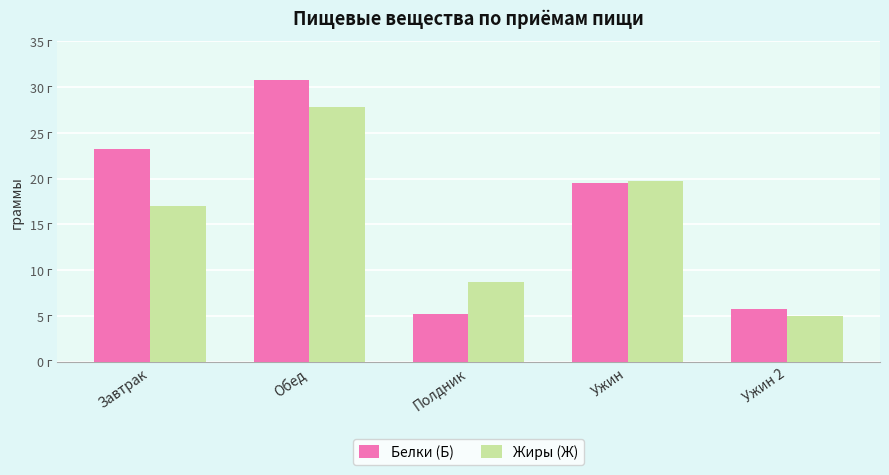

Does the chart contain any negative values?

No